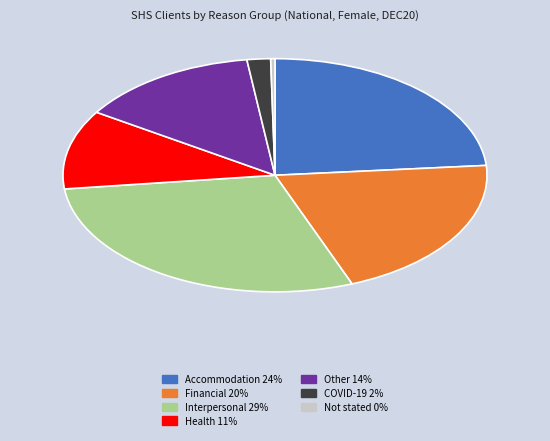

Approximately how many times larger is the value at Accommodation compared to Health?

2.2